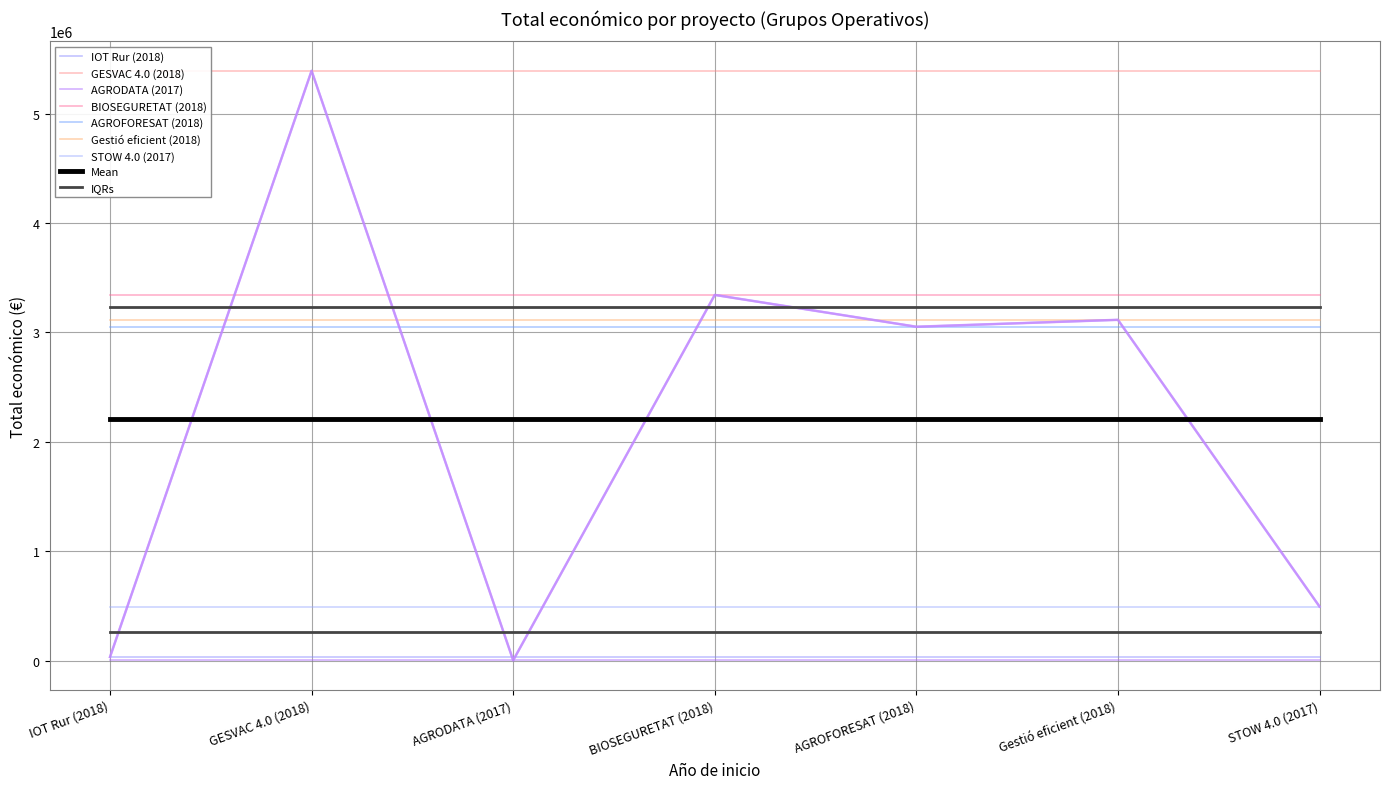

What is the smallest value displayed?

3000